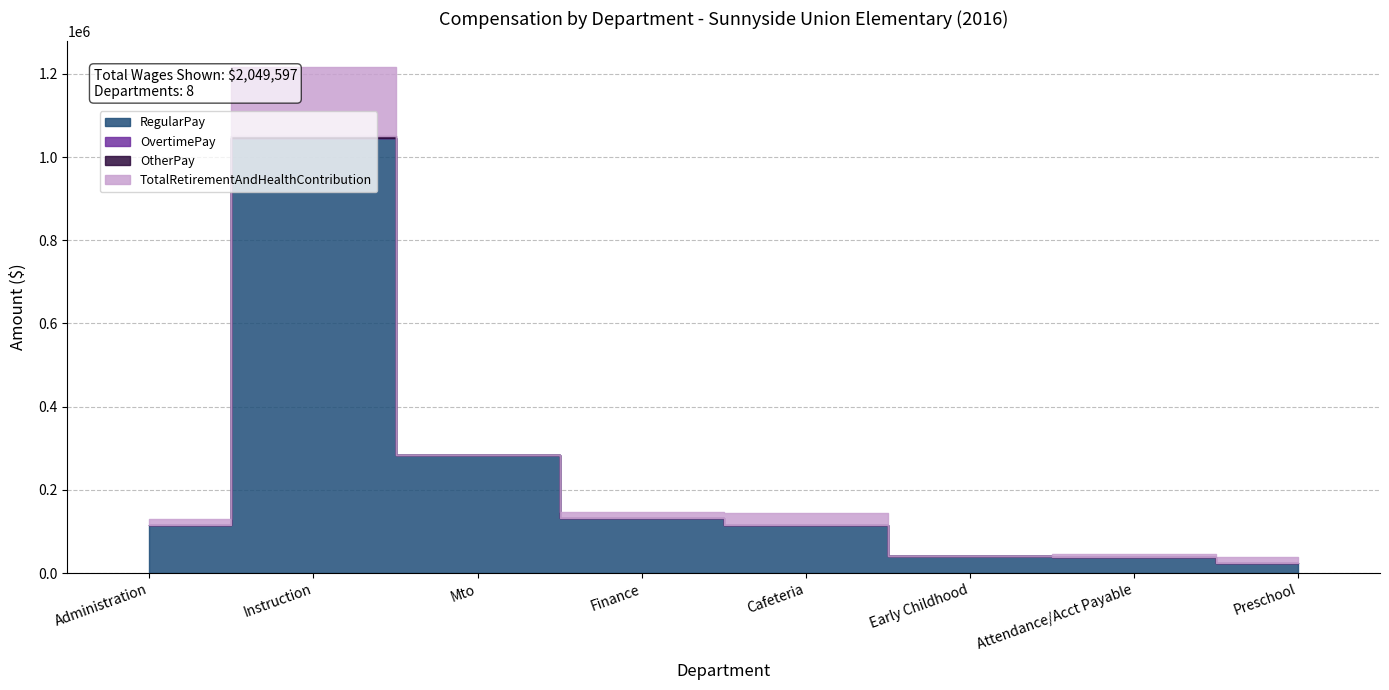

Where does the TotalRetirementAndHealthContribution series first go above 15212?

Instruction